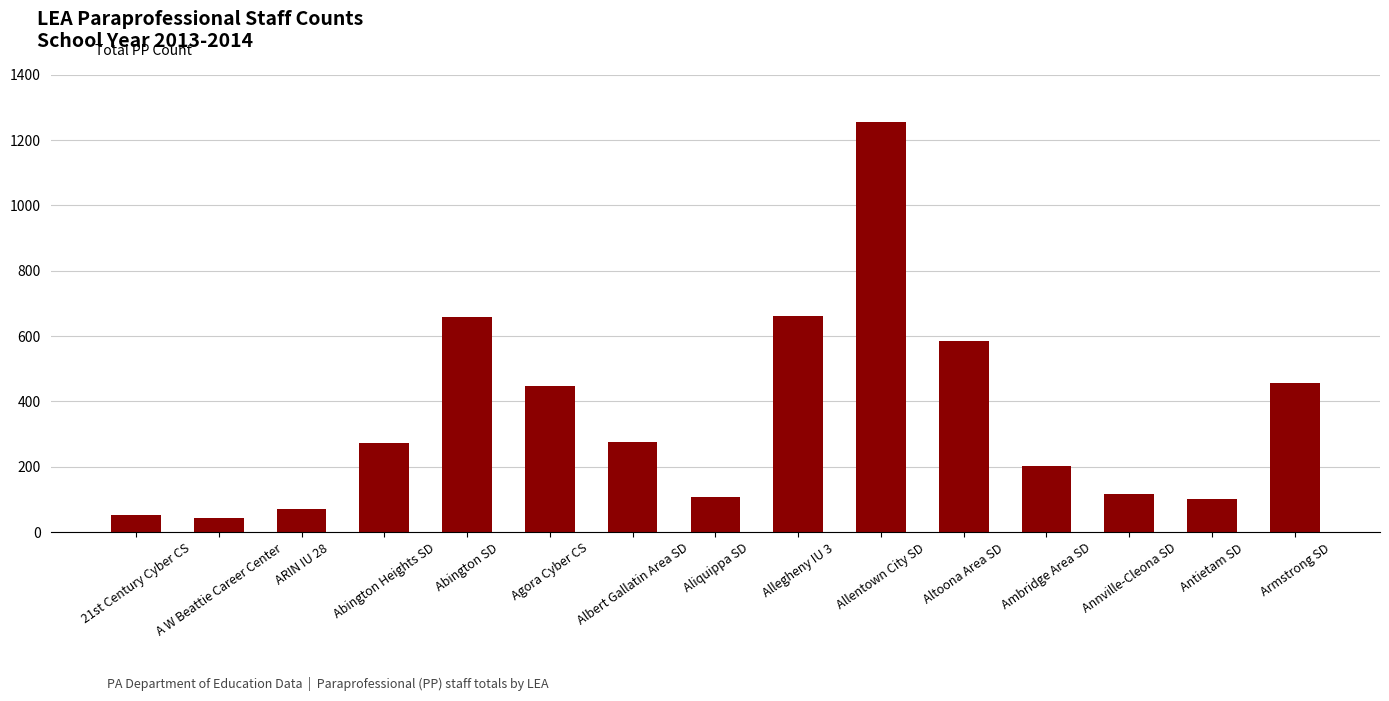

What is the ratio of the value at Antietam SD to the value at Albert Gallatin Area SD?

0.4